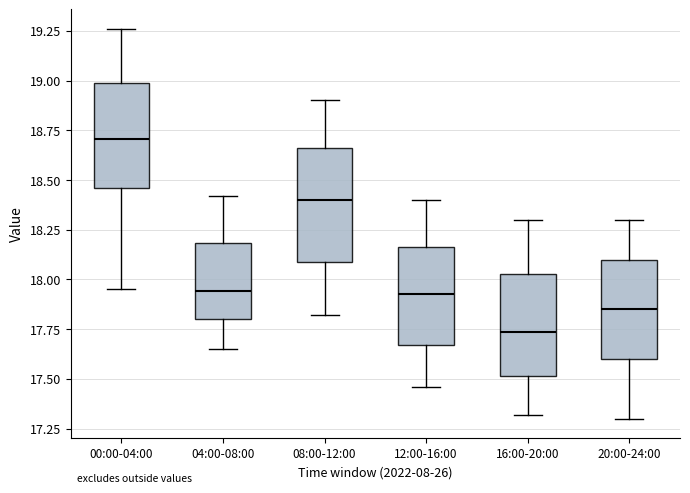

Where does the upper whisker of the box for 00:00-04:00 end on the y-axis? The values are not printed on the chart, so give them approximately, as read against the axis.

19.25